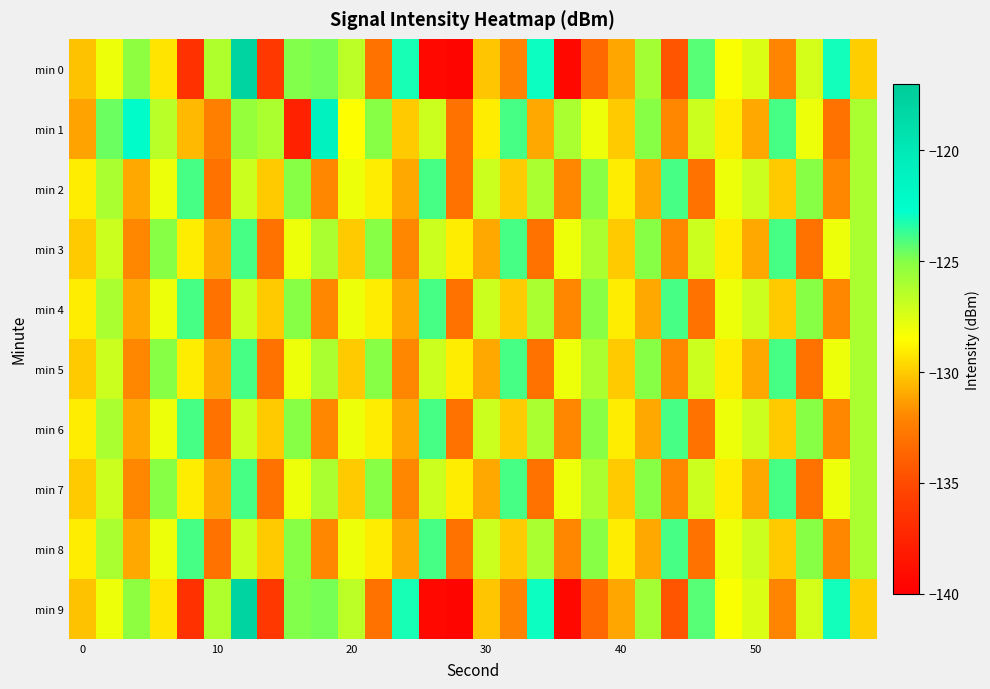

Reading left to right, what are all the values shown in this chart?

min 0: -130.2	-128.0	-125.2	-129.2	-136.6	-126.2	-117.8	-136.2	-125.0	-124.8	-126.5	-133.0	-123.1	-139.4	-139.6	-130.2	-132.2	-123.0	-139.4	-133.5	-131.1	-125.9	-134.5	-124.3	-128.3	-127.4	-132.1	-127.3	-123.1	-129.9
min 1: -131.2	-124.6	-122.4	-126.5	-130.5	-132.3	-125.5	-126.1	-137.7	-121.1	-128.5	-125.0	-130.0	-127.0	-133.0	-129.0	-124.0	-131.0	-126.0	-128.0	-130.0	-125.0	-132.0	-127.0	-129.0	-131.0	-124.0	-128.0	-133.0	-126.0
min 2: -129.0	-126.0	-131.0	-128.0	-124.0	-133.0	-127.0	-130.0	-125.0	-132.0	-128.0	-129.0	-131.0	-124.0	-133.0	-127.0	-130.0	-126.0	-132.0	-125.0	-129.0	-131.0	-124.0	-133.0	-128.0	-127.0	-130.0	-125.0	-132.0	-126.0
min 3: -130.0	-127.0	-132.0	-125.0	-129.0	-131.0	-124.0	-133.0	-128.0	-126.0	-130.0	-125.0	-132.0	-127.0	-129.0	-131.0	-124.0	-133.0	-128.0	-126.0	-130.0	-125.0	-132.0	-127.0	-129.0	-131.0	-124.0	-133.0	-128.0	-126.0
min 4: -129.0	-126.0	-131.0	-128.0	-124.0	-133.0	-127.0	-130.0	-125.0	-132.0	-128.0	-129.0	-131.0	-124.0	-133.0	-127.0	-130.0	-126.0	-132.0	-125.0	-129.0	-131.0	-124.0	-133.0	-128.0	-127.0	-130.0	-125.0	-132.0	-126.0
min 5: -130.0	-127.0	-132.0	-125.0	-129.0	-131.0	-124.0	-133.0	-128.0	-126.0	-130.0	-125.0	-132.0	-127.0	-129.0	-131.0	-124.0	-133.0	-128.0	-126.0	-130.0	-125.0	-132.0	-127.0	-129.0	-131.0	-124.0	-133.0	-128.0	-126.0
min 6: -129.0	-126.0	-131.0	-128.0	-124.0	-133.0	-127.0	-130.0	-125.0	-132.0	-128.0	-129.0	-131.0	-124.0	-133.0	-127.0	-130.0	-126.0	-132.0	-125.0	-129.0	-131.0	-124.0	-133.0	-128.0	-127.0	-130.0	-125.0	-132.0	-126.0
min 7: -130.0	-127.0	-132.0	-125.0	-129.0	-131.0	-124.0	-133.0	-128.0	-126.0	-130.0	-125.0	-132.0	-127.0	-129.0	-131.0	-124.0	-133.0	-128.0	-126.0	-130.0	-125.0	-132.0	-127.0	-129.0	-131.0	-124.0	-133.0	-128.0	-126.0
min 8: -129.0	-126.0	-131.0	-128.0	-124.0	-133.0	-127.0	-130.0	-125.0	-132.0	-128.0	-129.0	-131.0	-124.0	-133.0	-127.0	-130.0	-126.0	-132.0	-125.0	-129.0	-131.0	-124.0	-133.0	-128.0	-127.0	-130.0	-125.0	-132.0	-126.0
min 9: -130.2	-128.0	-125.2	-129.2	-136.6	-126.2	-117.8	-136.2	-125.0	-124.8	-126.5	-133.0	-123.1	-139.4	-139.6	-130.2	-132.2	-123.0	-139.4	-133.5	-131.1	-125.9	-134.5	-124.3	-128.3	-127.4	-132.1	-127.3	-123.1	-129.9